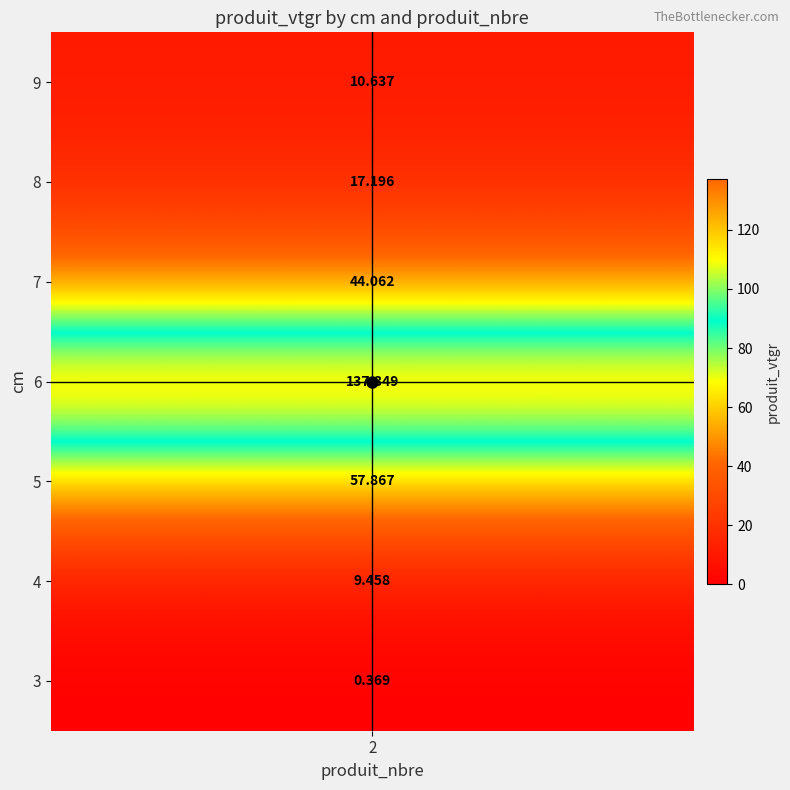

At which label is the value closest to 68?

5